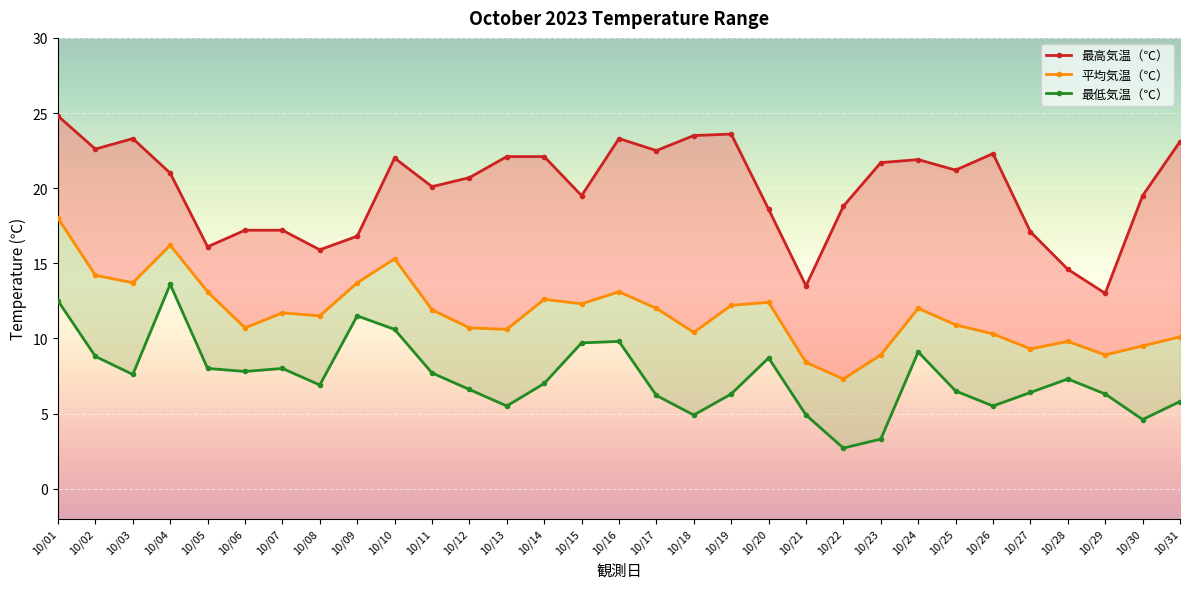

How many values in the 最低気温（℃） series exceed 7?

15